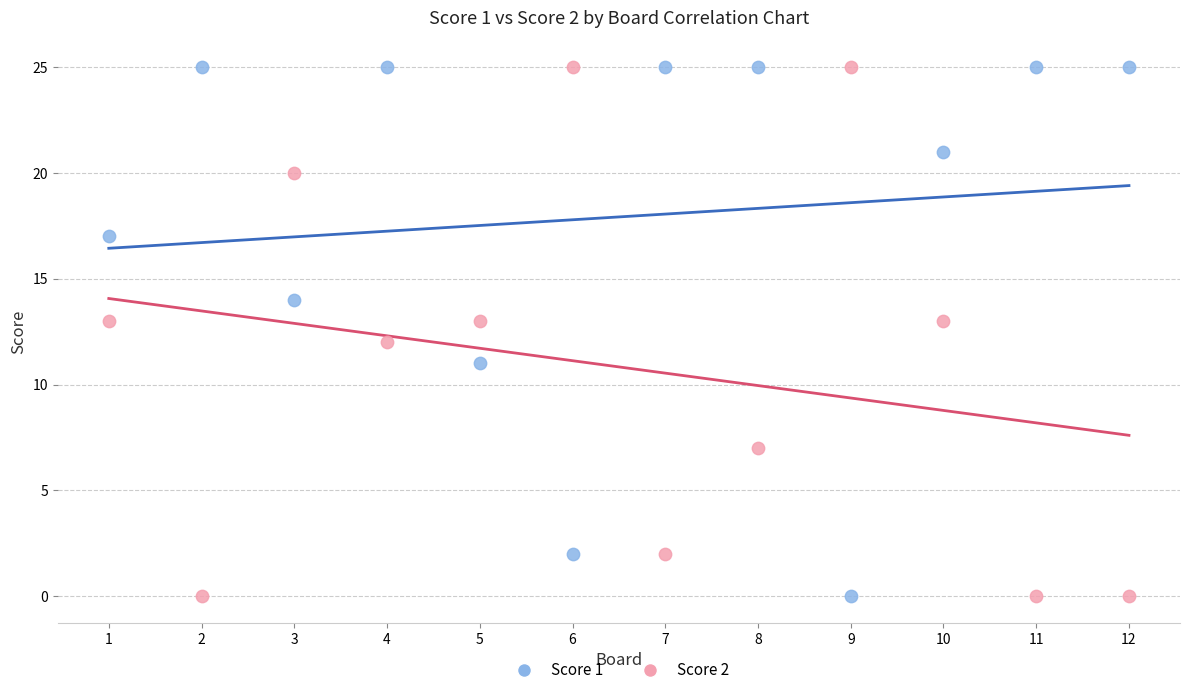

What is the X range (max minus min) for the scatter plot?

11